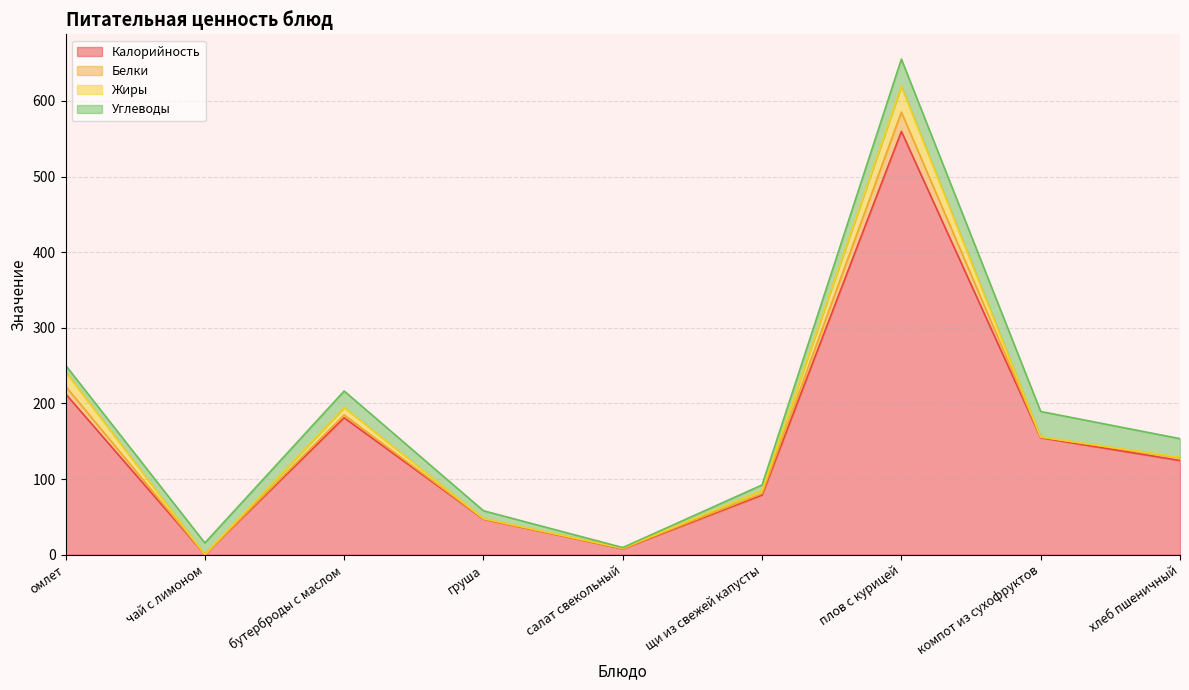

How many data points does each series have?

9